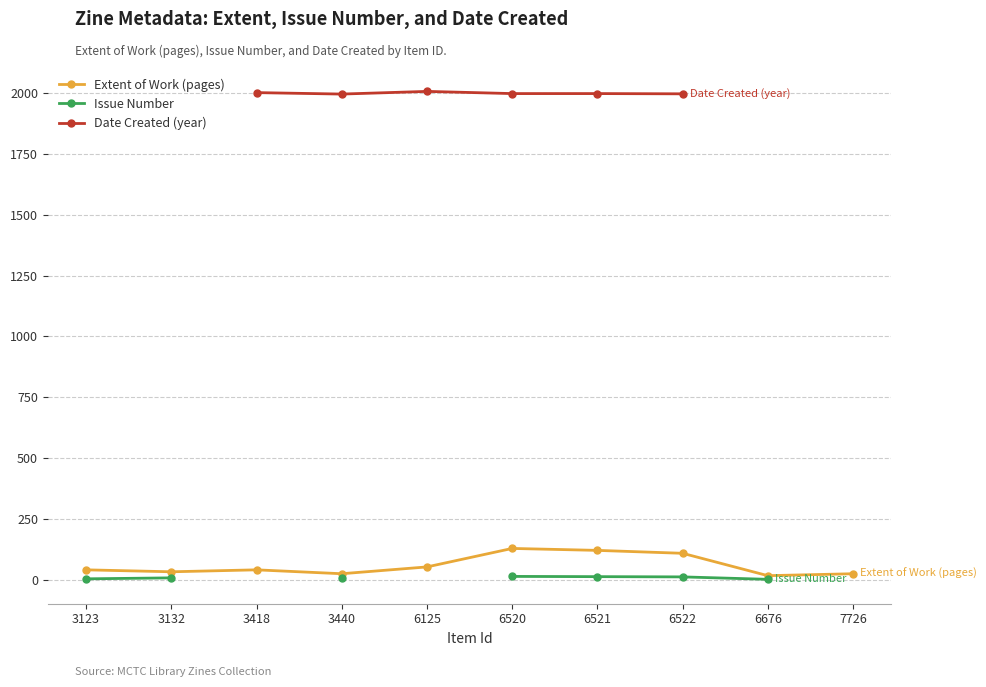

What is the maximum value for Extent of Work (pages)?

128